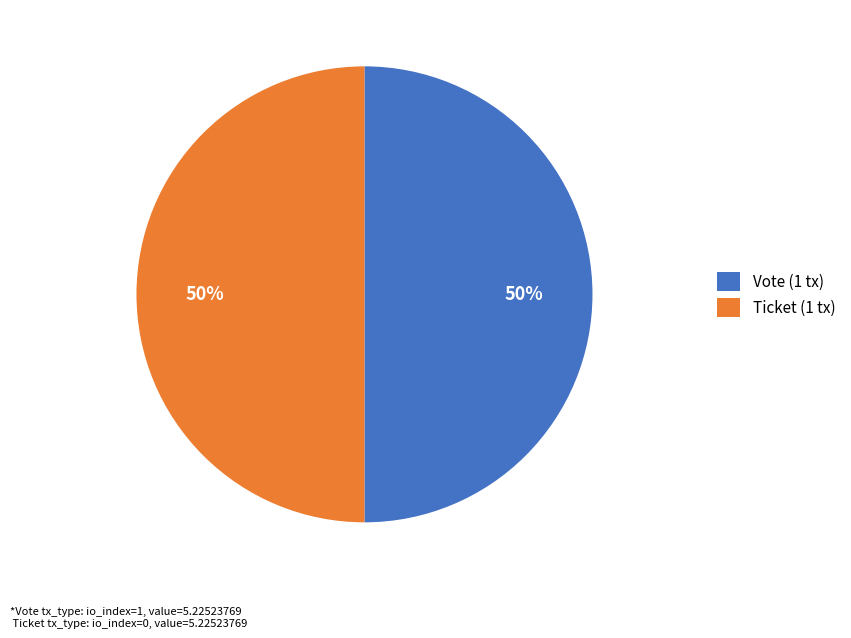

Is it true that Vote (1 tx) is 57% of the pie?

False